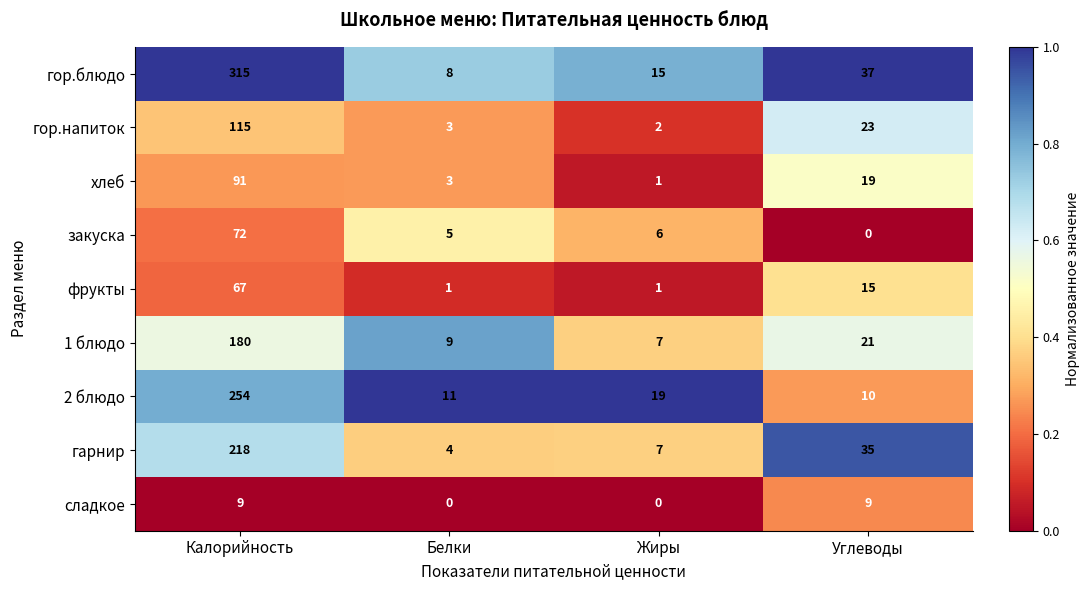

How many distinct data groups are displayed?

9